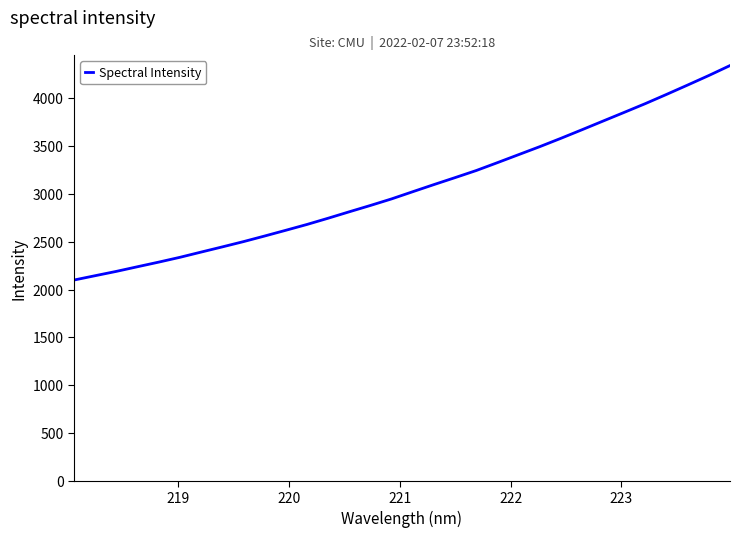

What is the minimum value shown in the chart?

2099.9